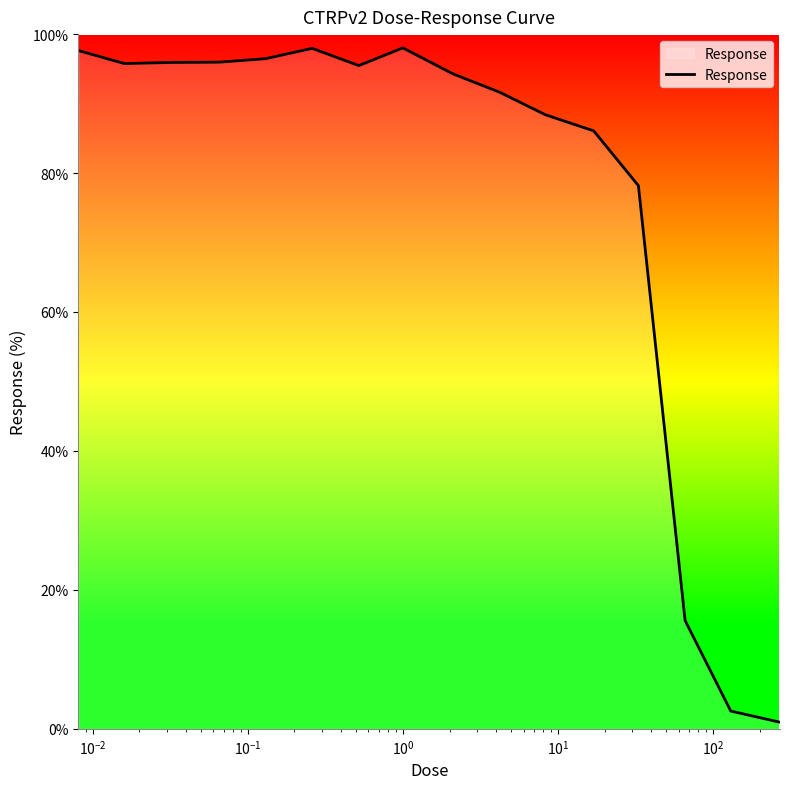

What is the difference between the maximum and minimum values?

97.1